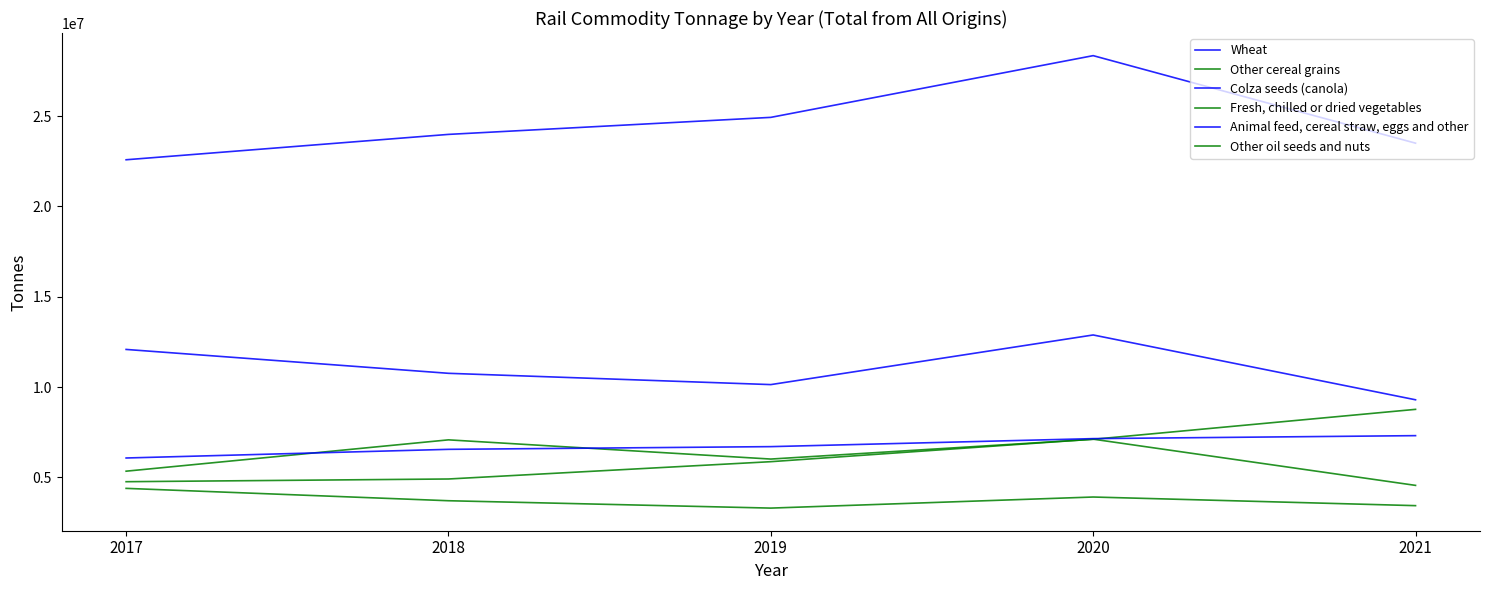

How many lines are shown in the chart?

6